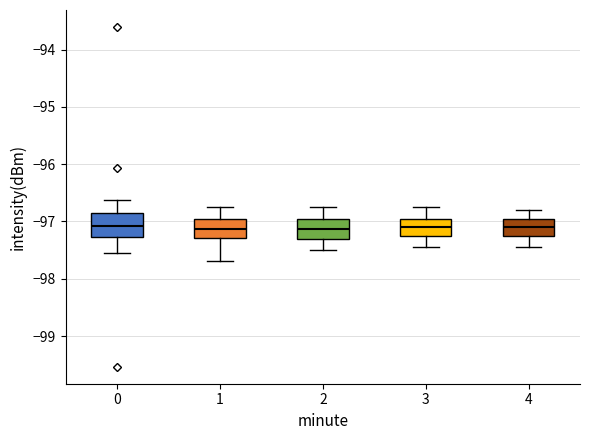

Where is the upper edge of the box at x = 4 on the y-axis? The values are not printed on the chart, so give them approximately, as read against the axis.

-97.0